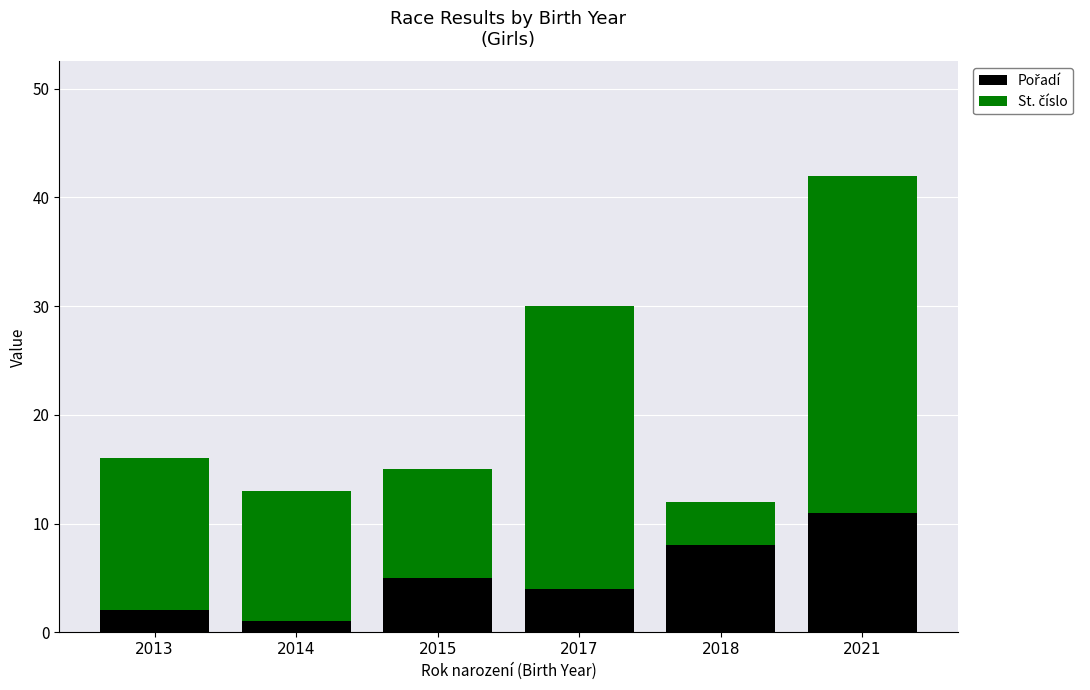

At which category is the sum across all series the highest?

2021